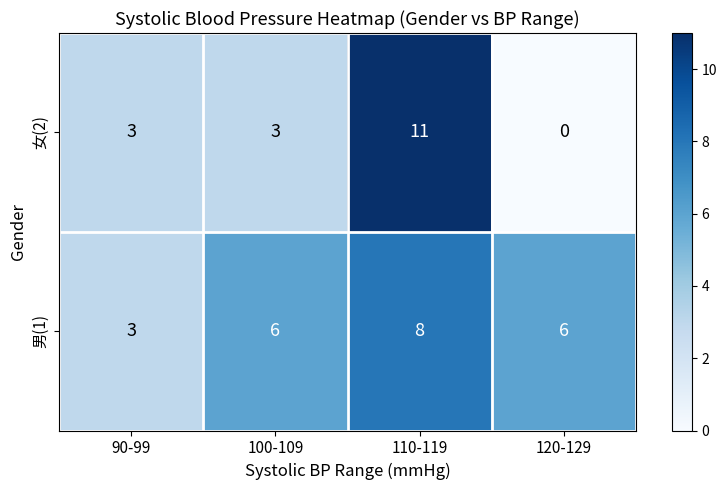

Count the 女(2) values in the range 3 to 11.

3